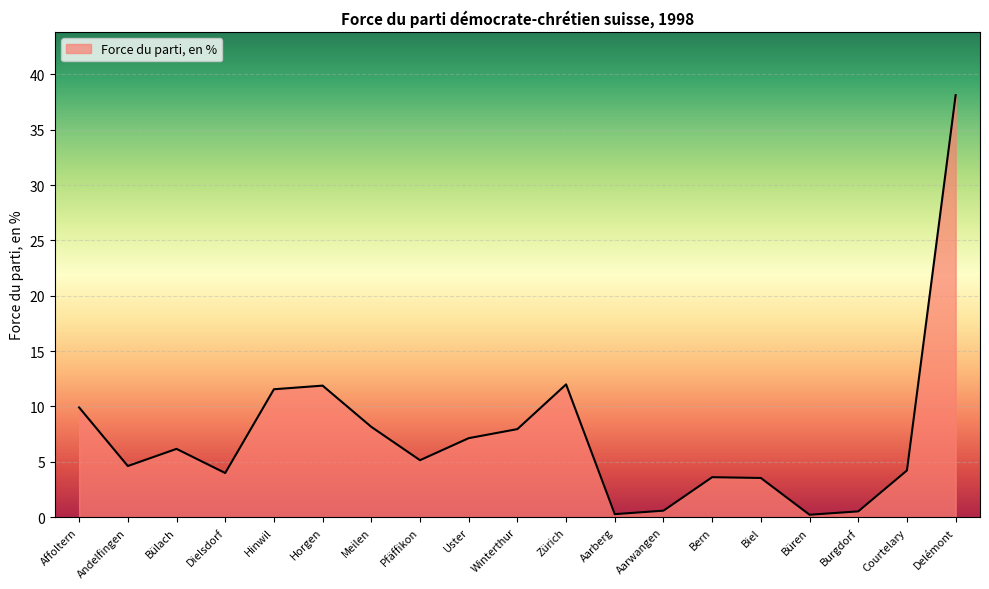

What is the smallest value displayed?

0.2